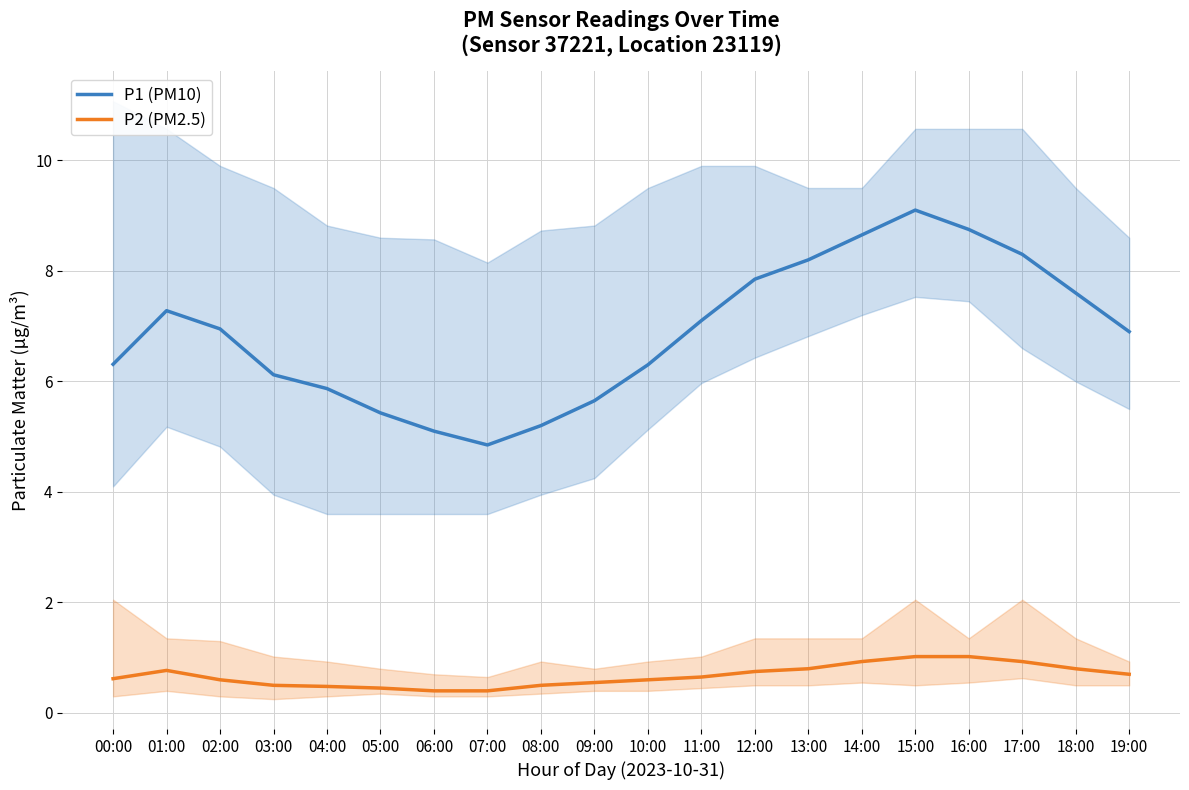

At which label does P1 (PM10) first exceed 6?

00:00